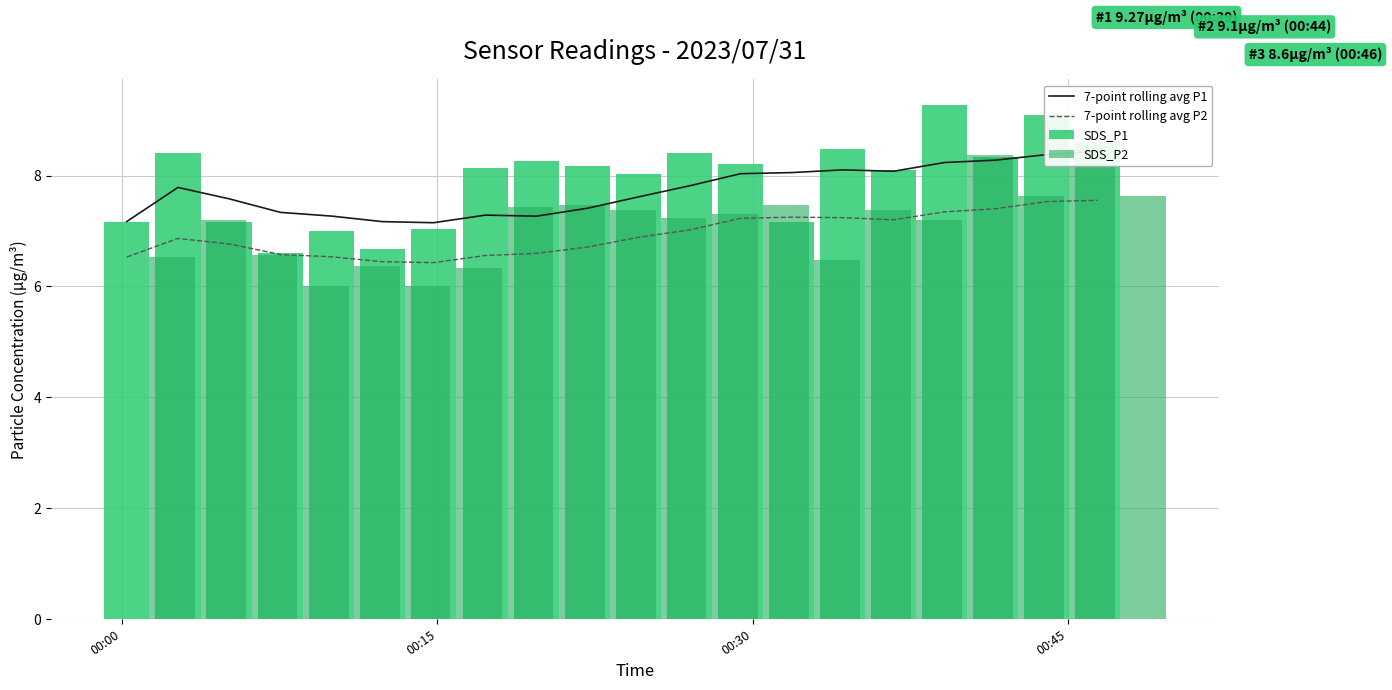

Does the chart contain any negative values?

No